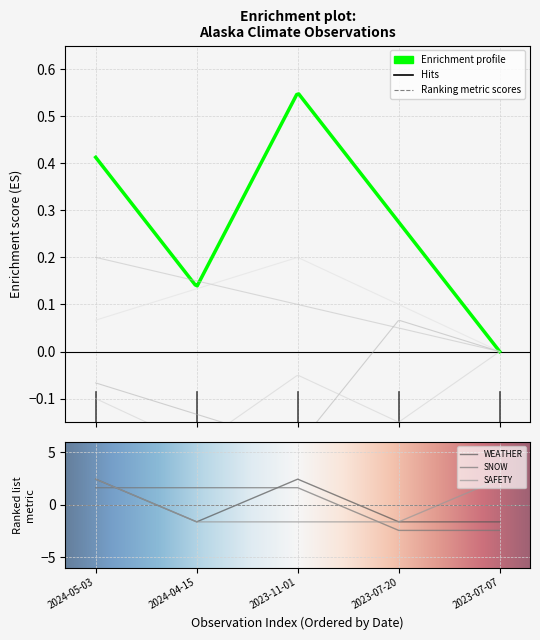

What is the difference between the maximum and second lowest values in the SAFETY series?

4.1